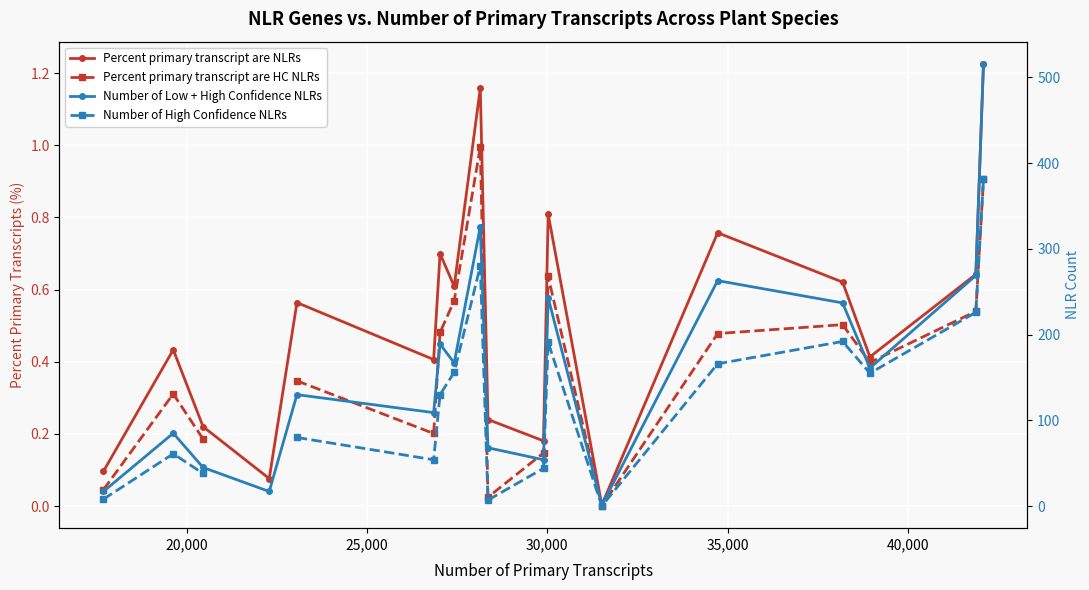

How many data points in Number of Low + High Confidence NLRs are above 161?

8